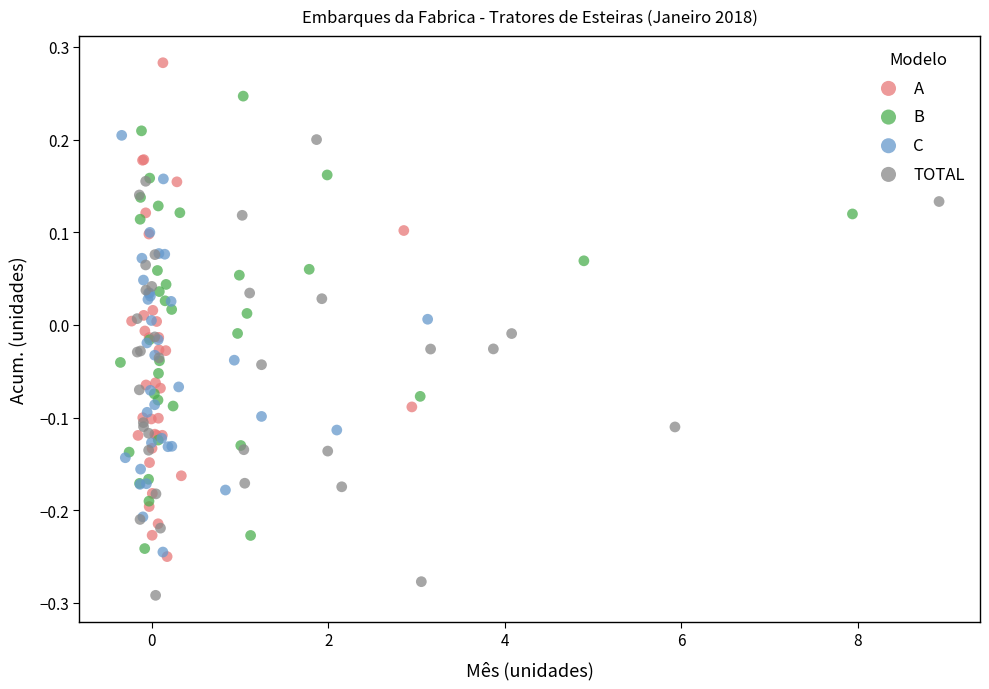

Which series contains the highest Y value?

A